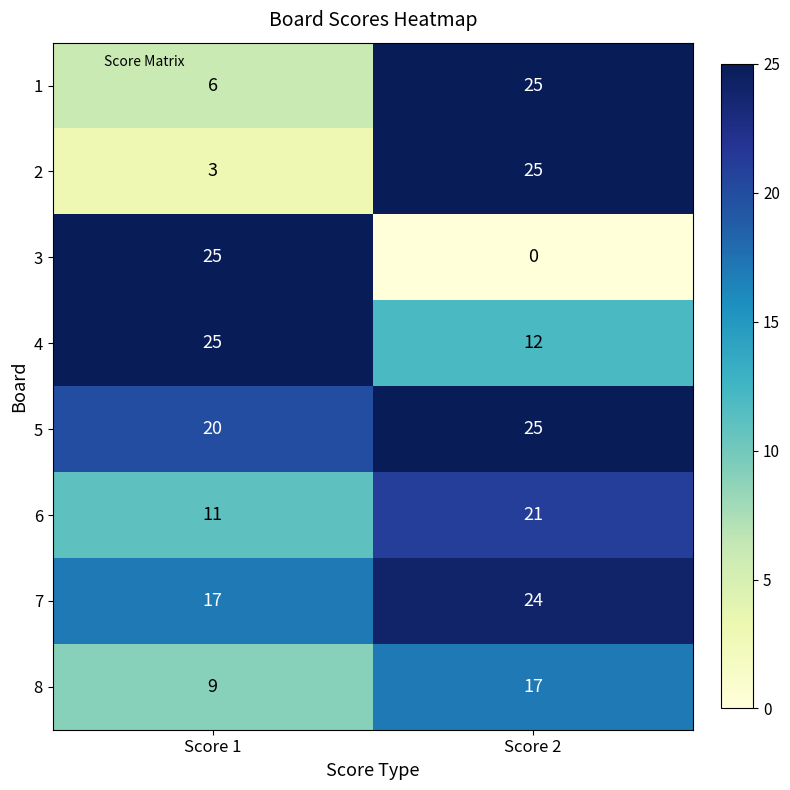

What is the sum of all 5 values?

45